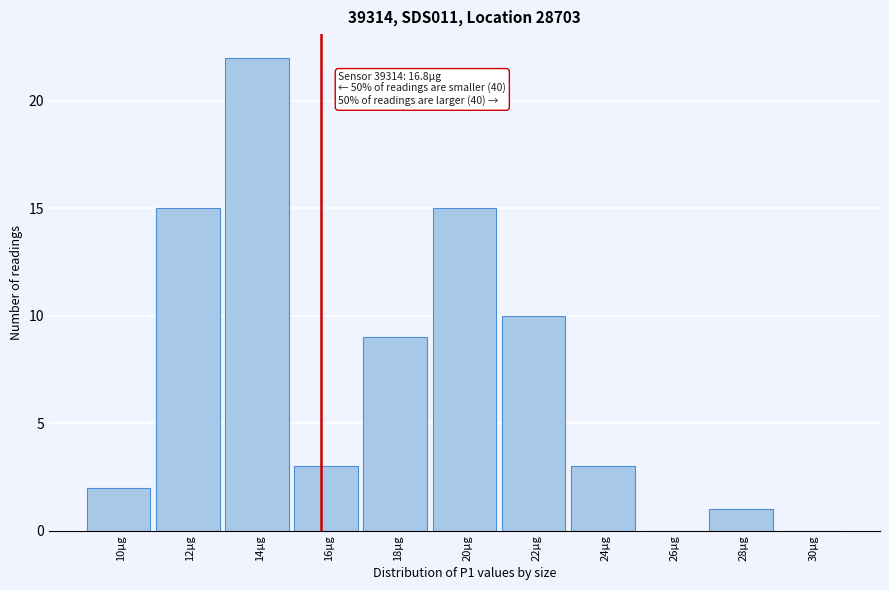

True or false: the data shows 5 at 22µg.

False